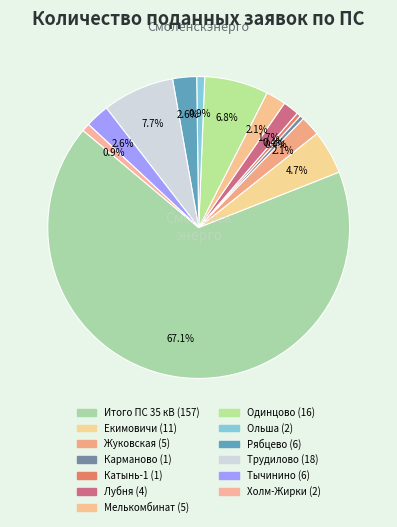

How many segments does this pie chart have?

13